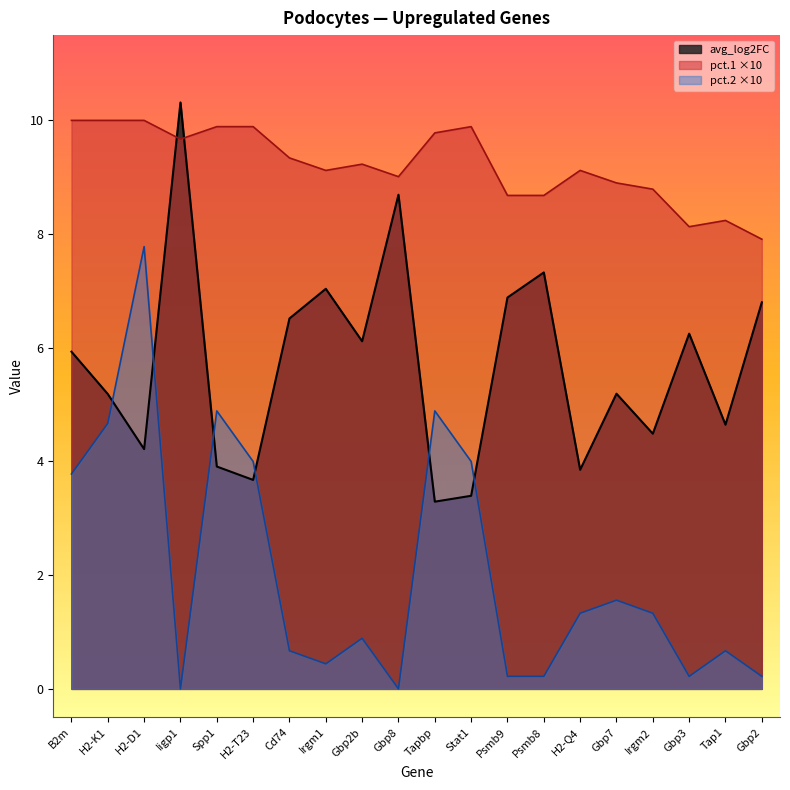

What is the value of the pct.2 point at the 3rd from the left?

7.8